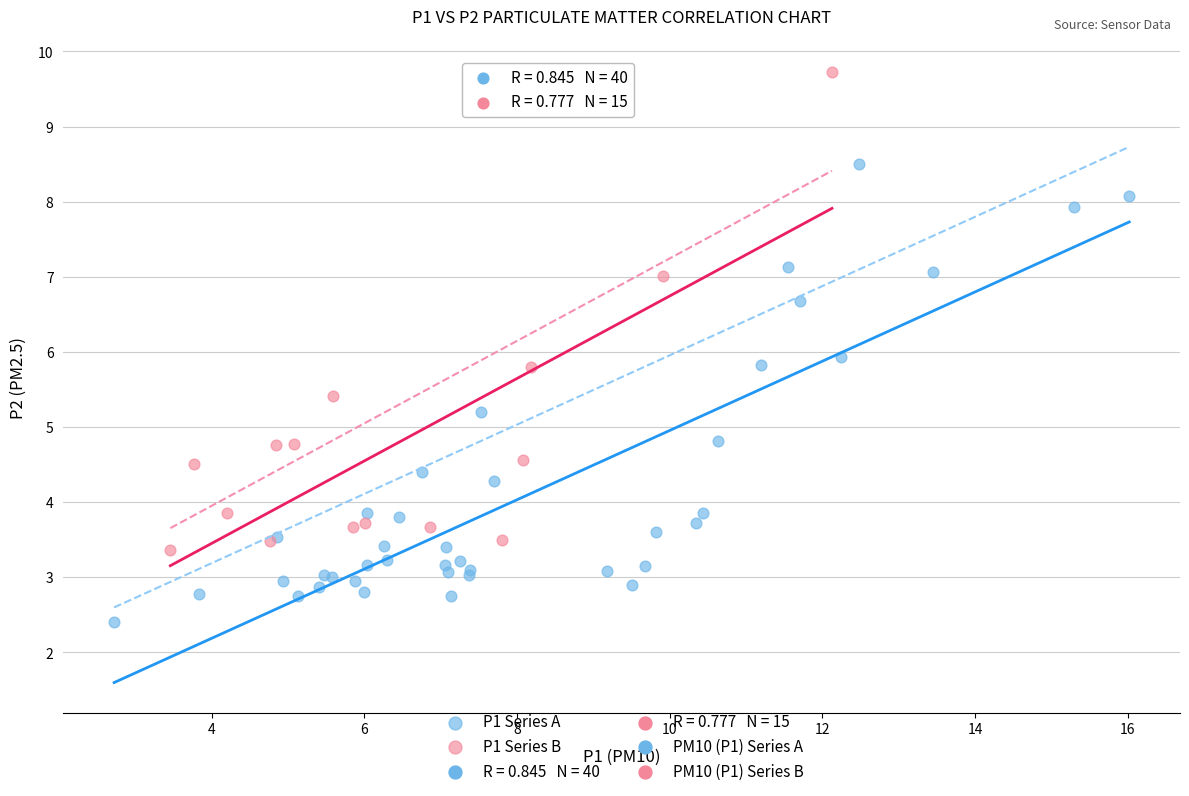

Which series reaches the maximum Y coordinate?

P1 Series B